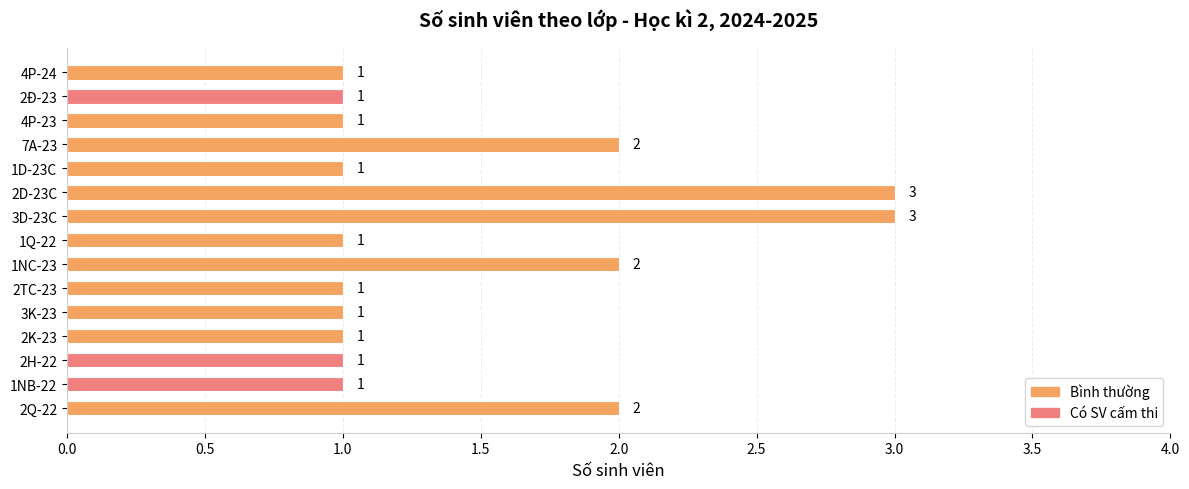

What is the sum of all values?

22